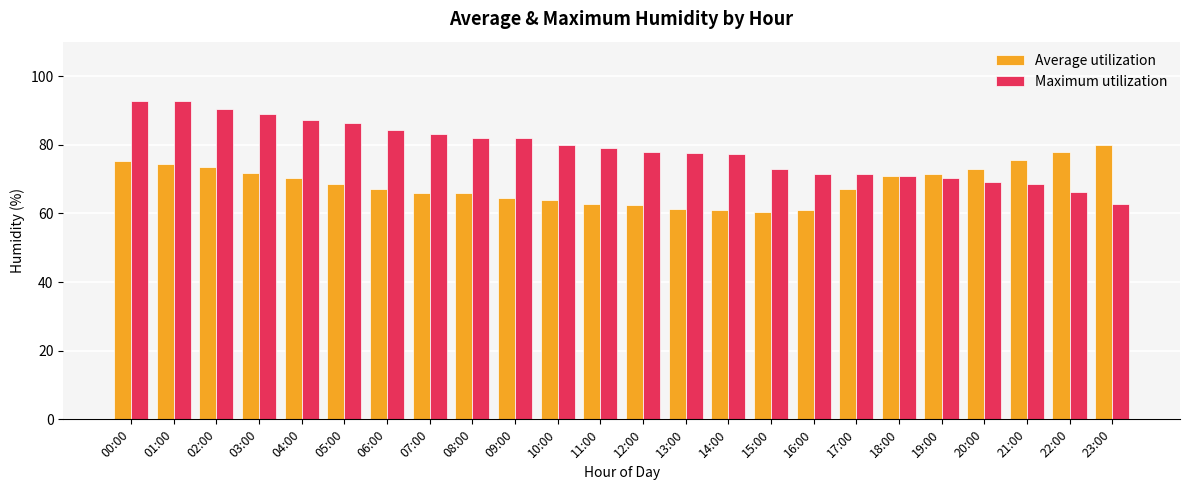

What is the minimum value shown in the chart?

60.5